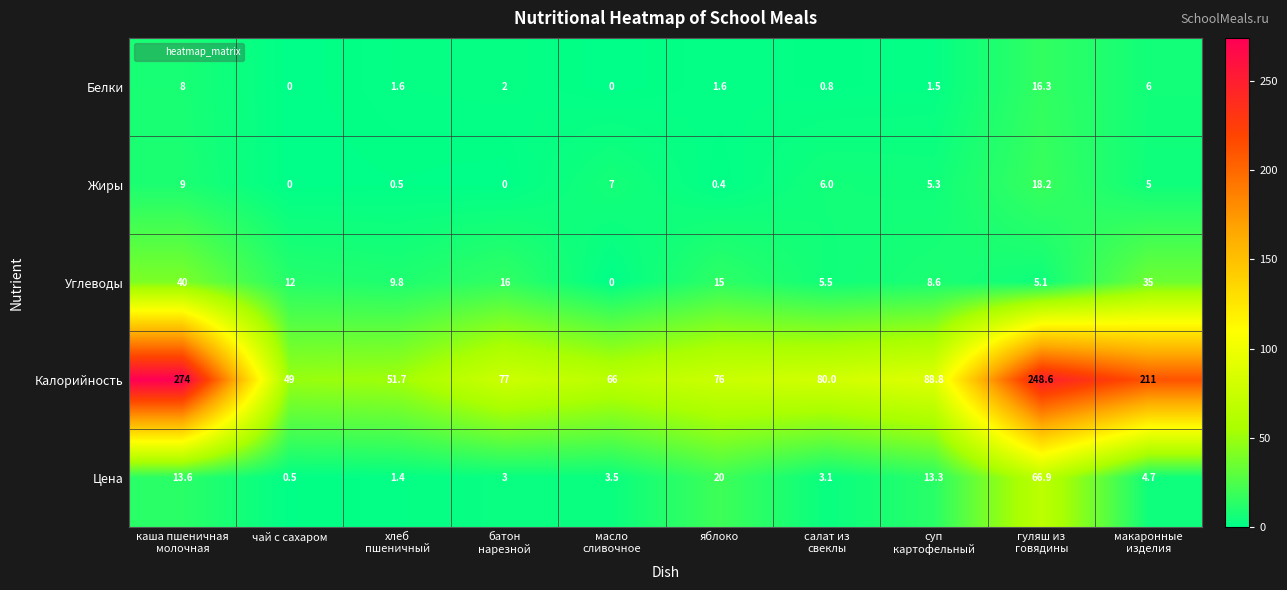

Which series has the largest total across all categories?

Калорийность